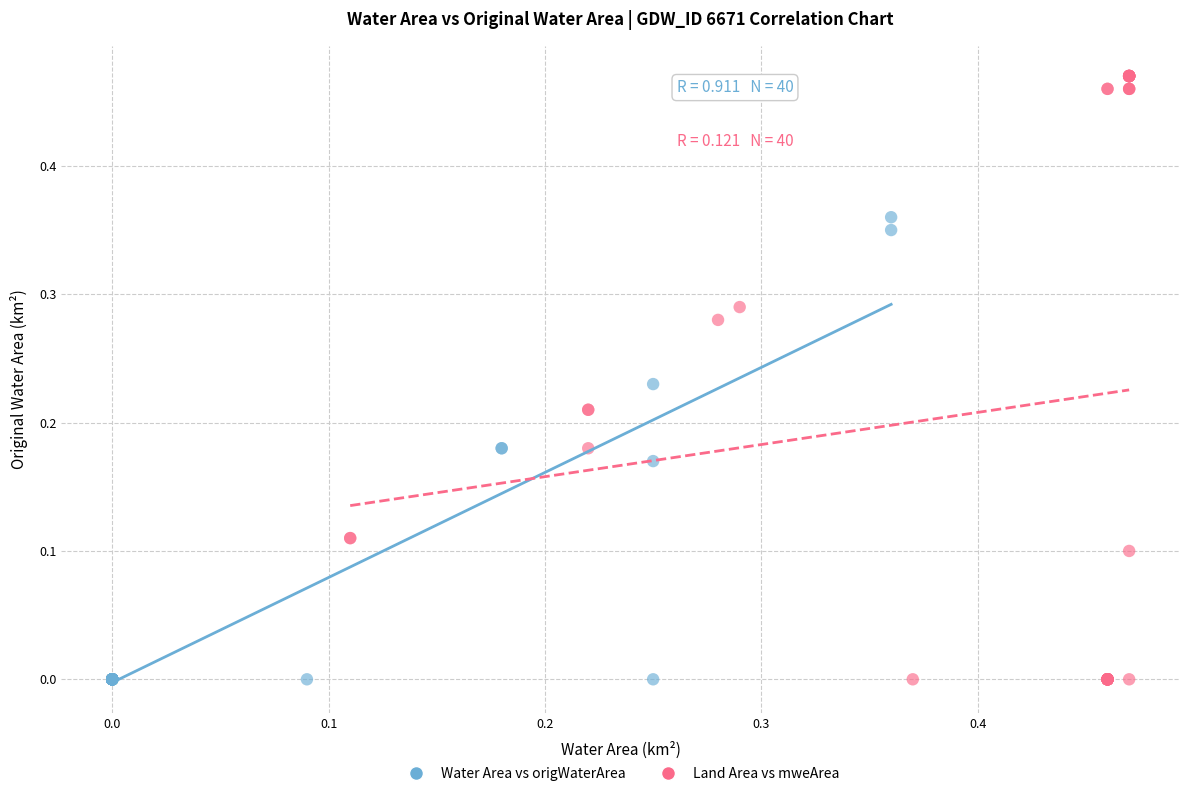

Which series has the largest Y range (max minus min)?

Land Area vs mweArea